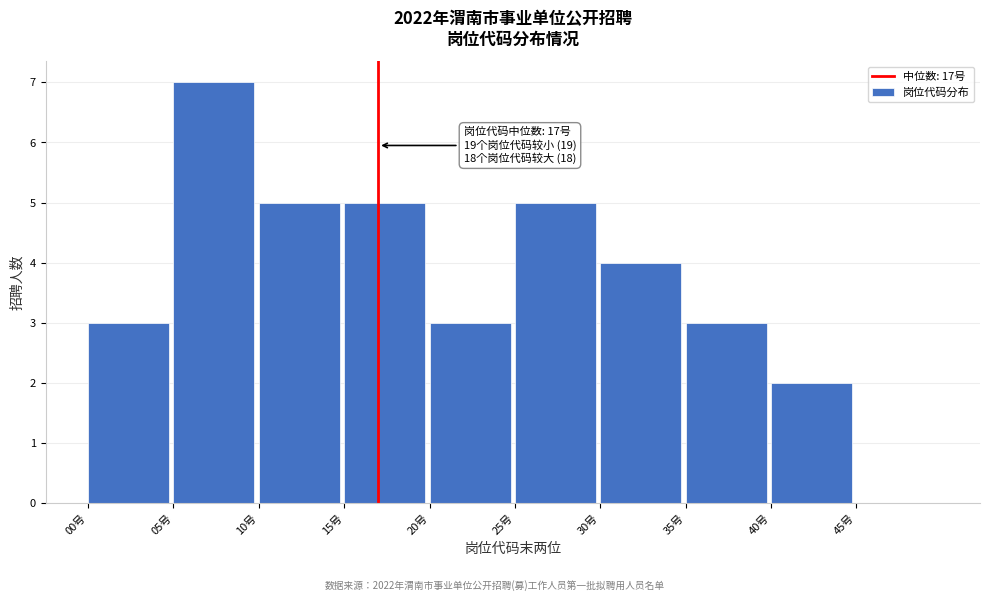

Which range on the x-axis has the tallest bar?

5 to 10